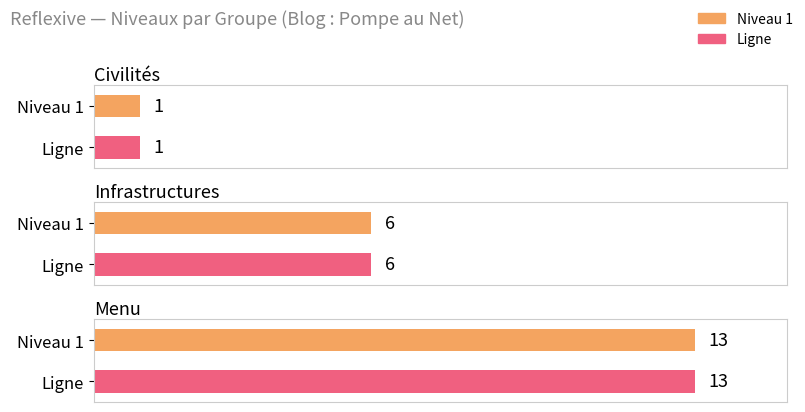

Between Menu and Civilités, which is larger?

Menu